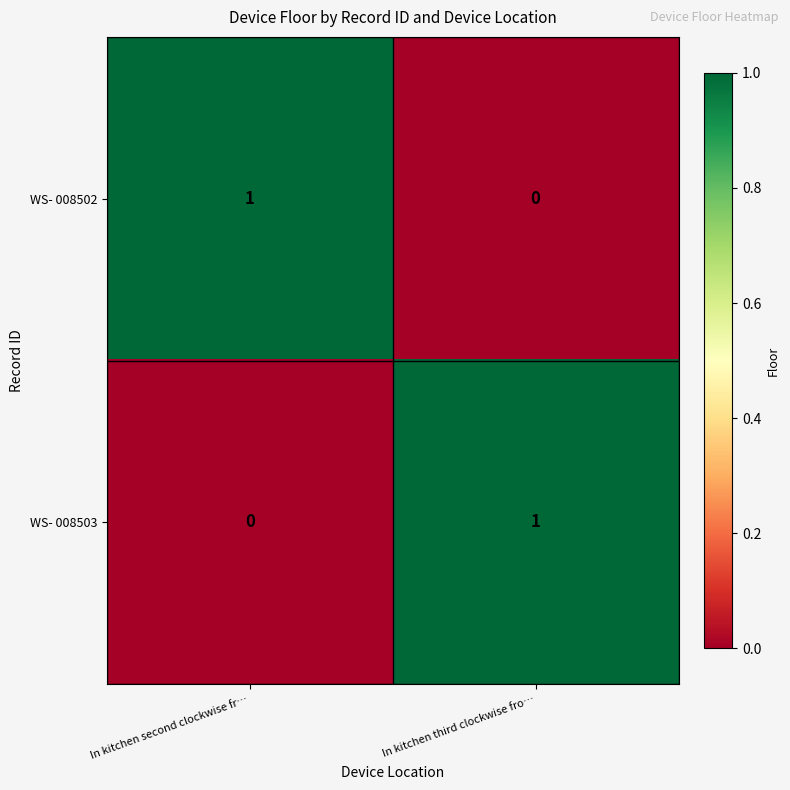

What is the total value across all series at In kitchen third clockwise fro…?

1